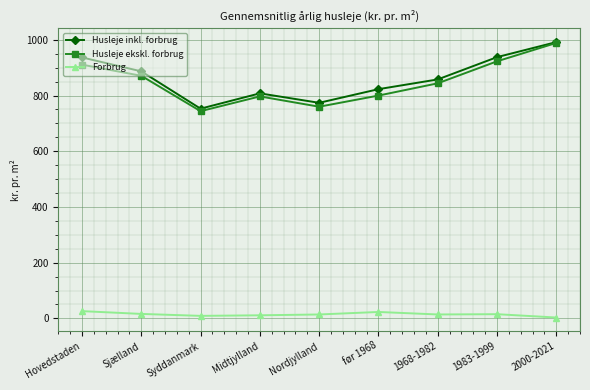

What is the label of the 2nd point from the left?

Sjælland